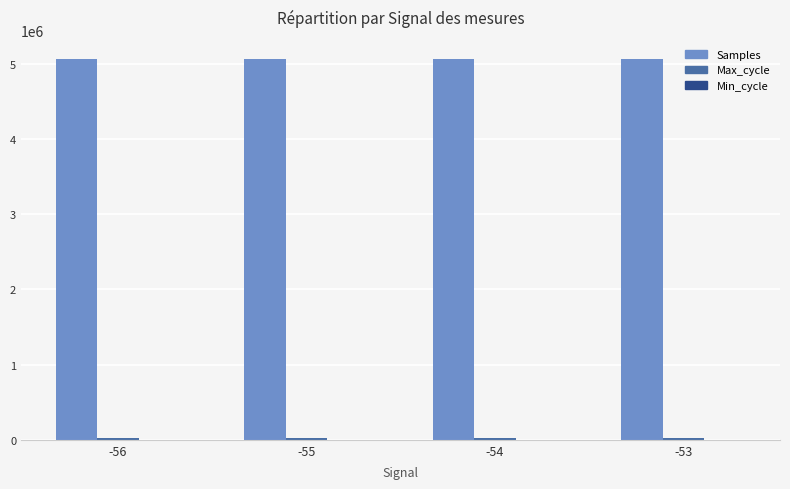

What is the greatest value displayed?

5069222